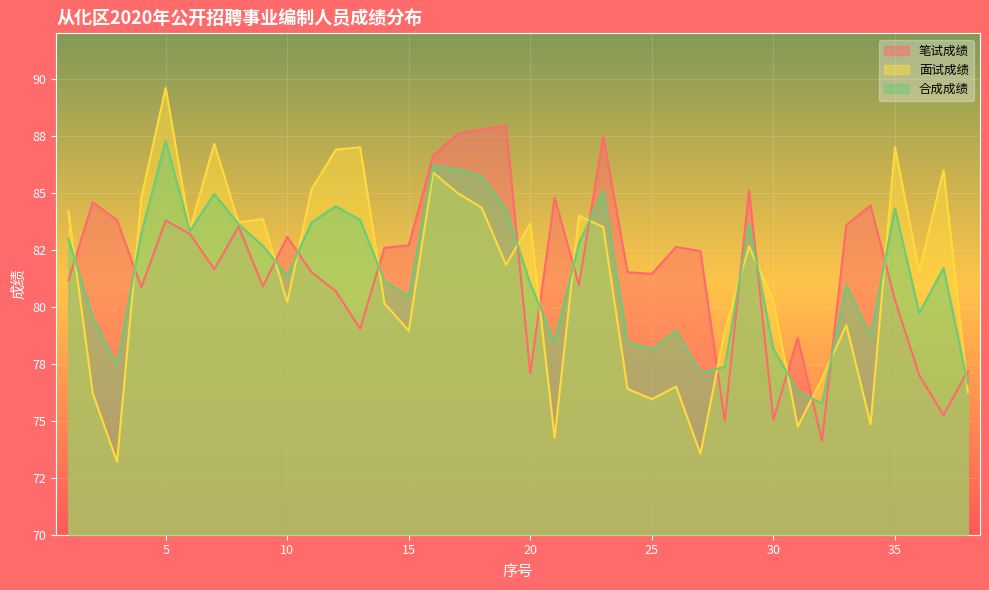

How many data points in 面试成绩 are less than 82?

19